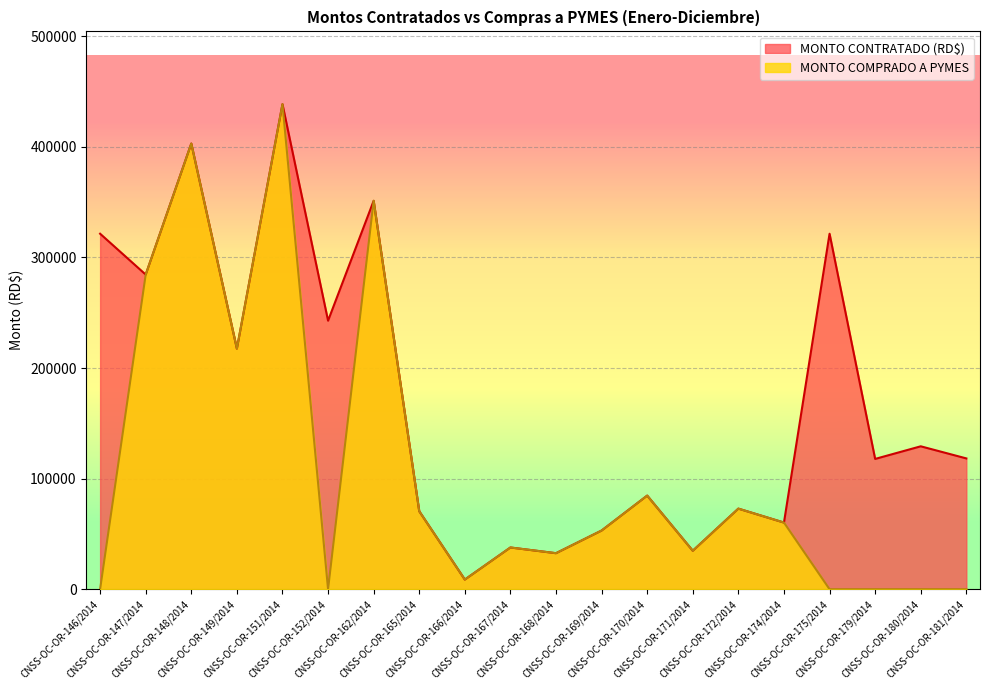

Rank the series by their maximum value, from highest to lowest.

MONTO CONTRATADO (RD$), MONTO COMPRADO A PYMES